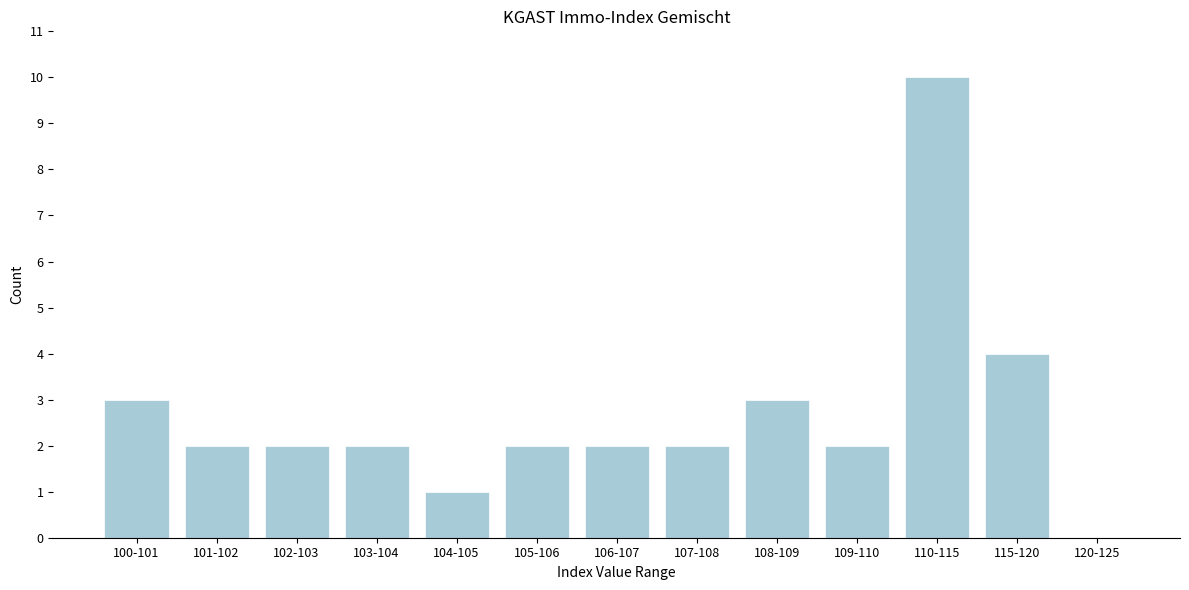

Reading left to right, list all the values displayed in this chart.

100-101=3	101-102=2	102-103=2	103-104=2	104-105=1	105-106=2	106-107=2	107-108=2	108-109=3	109-110=2	110-115=10	115-120=4	120-125=0